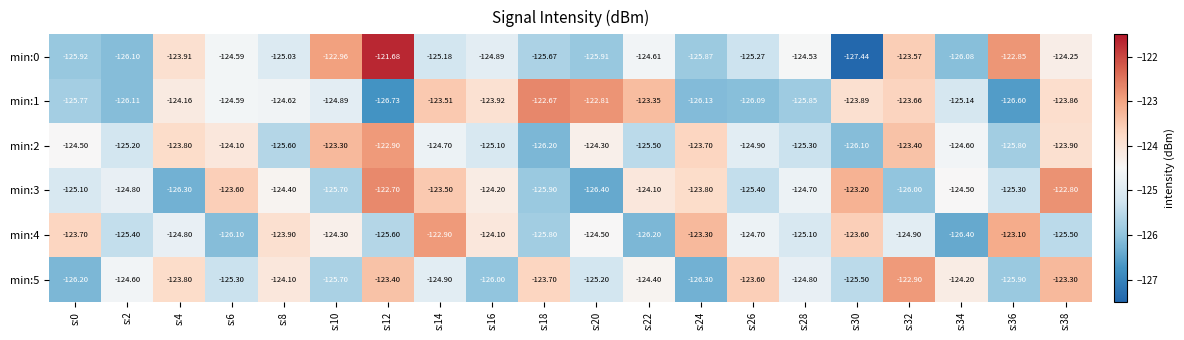

Is the value of min:2 at s:8 greater than the value of min:5 at s:38?

No